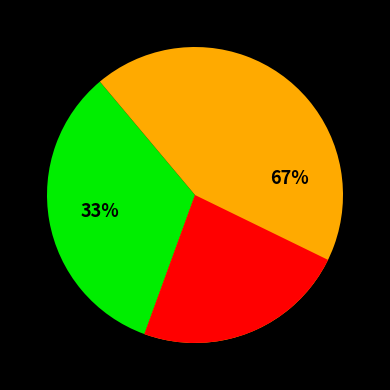

Combined, what portion of the pie is Строковий and Безстроковий?

100.0%